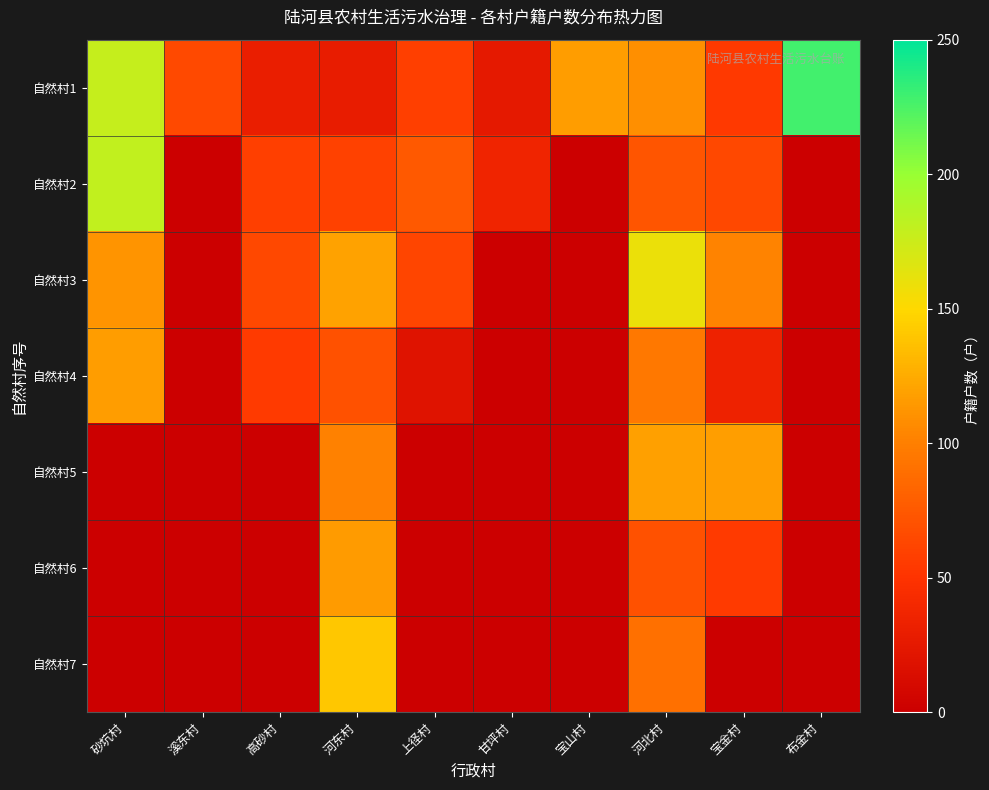

What is the smallest value displayed?

19.0